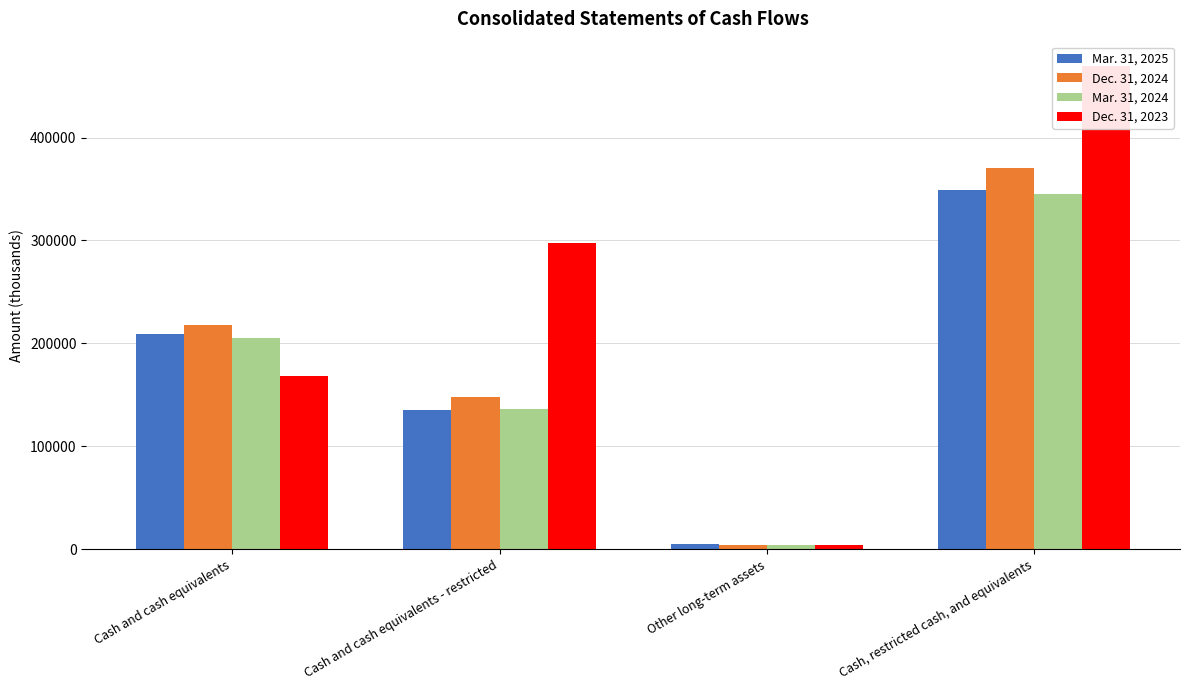

What position from the right is Cash, restricted cash, and equivalents?

1